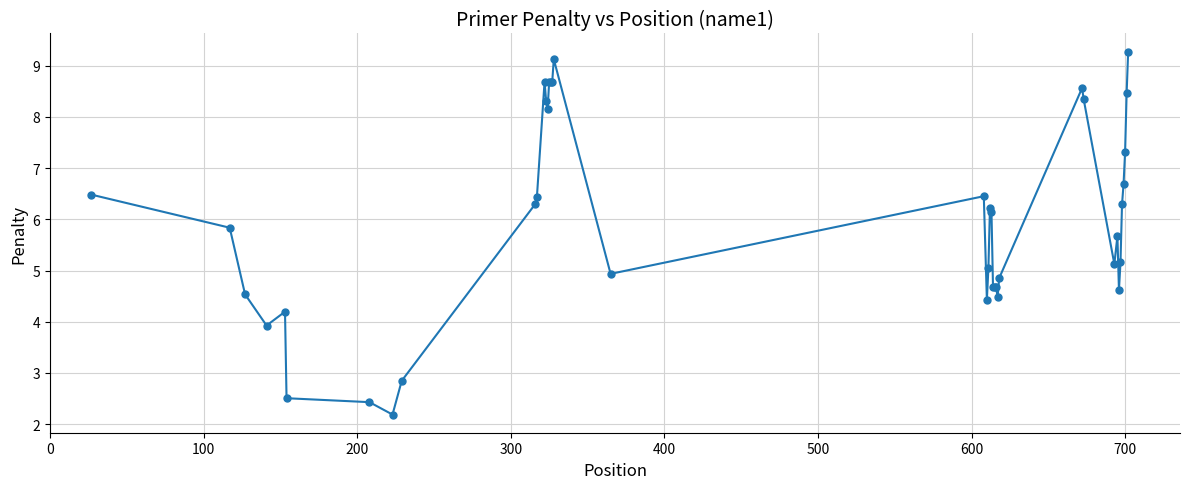

Does the chart have visible grid lines?

Yes